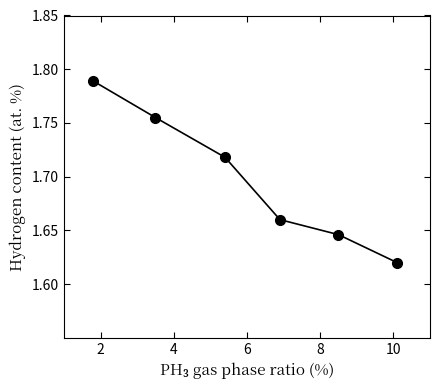

Count the values in the range 1 to 2.

6